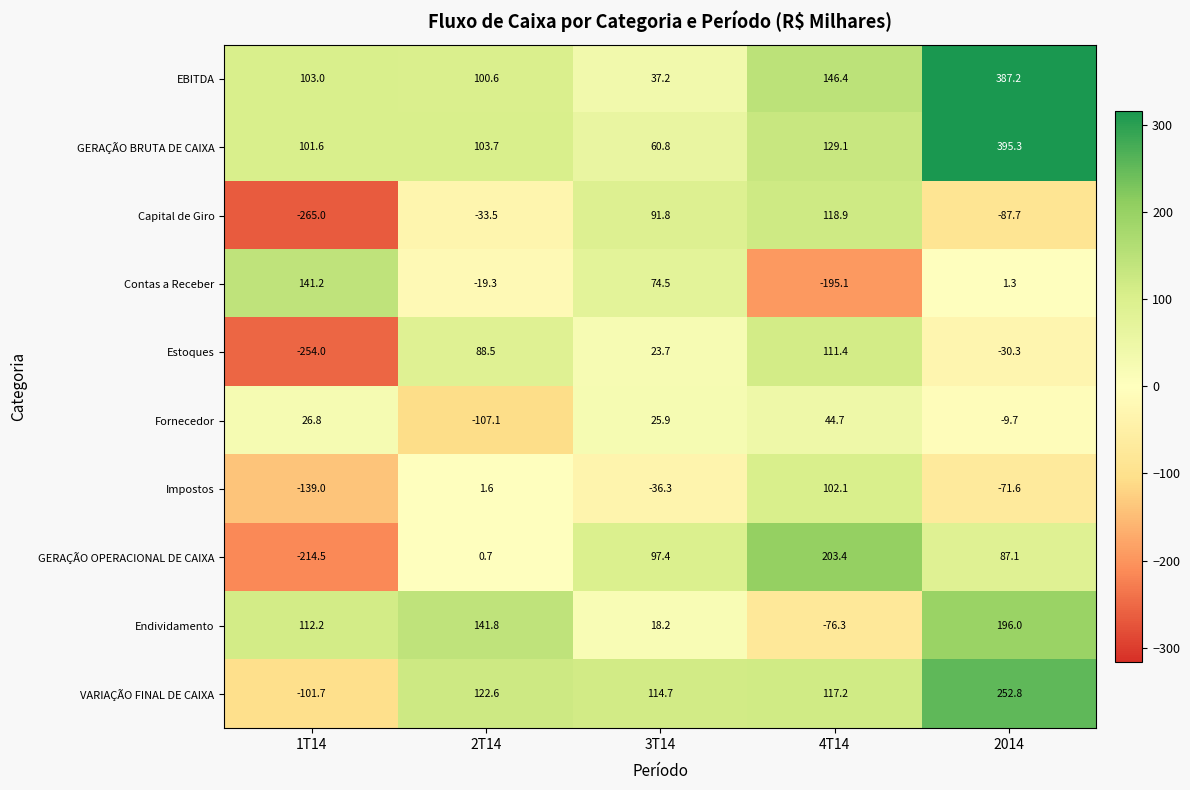

Which series has the largest total across all categories?

GERAÇÃO BRUTA DE CAIXA